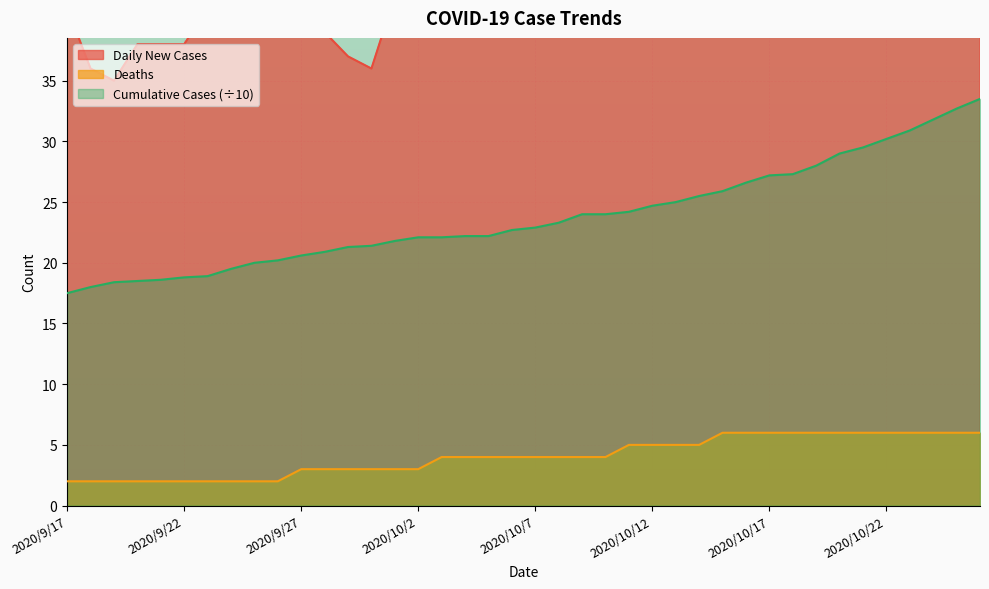

Reading left to right, transcribe all the data shown in this chart.

Daily New Cases: 41.0	36.0	35.0	38.0	38.0	38.0	41.0	45.0	40.0	43.0	42.0	39.0	37.0	36.0	42.0	39.0	42.0	43.0	46.0	48.0	54.0	58.0	62.0	70.0	70.0	67.0	69.0	72.0	78.0	87.0	84.0	90.0	83.0	78.0	77.0	71.0	70.0	62.0	53.0	46.0
Deaths: 2.0	2.0	2.0	2.0	2.0	2.0	2.0	2.0	2.0	2.0	3.0	3.0	3.0	3.0	3.0	3.0	4.0	4.0	4.0	4.0	4.0	4.0	4.0	4.0	5.0	5.0	5.0	5.0	6.0	6.0	6.0	6.0	6.0	6.0	6.0	6.0	6.0	6.0	6.0	6.0
Cumulative Cases: 17.5	18.0	18.4	18.5	18.6	18.8	18.9	19.5	20.0	20.2	20.6	20.9	21.3	21.4	21.8	22.1	22.1	22.2	22.2	22.7	22.9	23.3	24.0	24.0	24.2	24.7	25.0	25.5	25.9	26.6	27.2	27.3	28.0	29.0	29.5	30.2	30.9	31.8	32.7	33.5